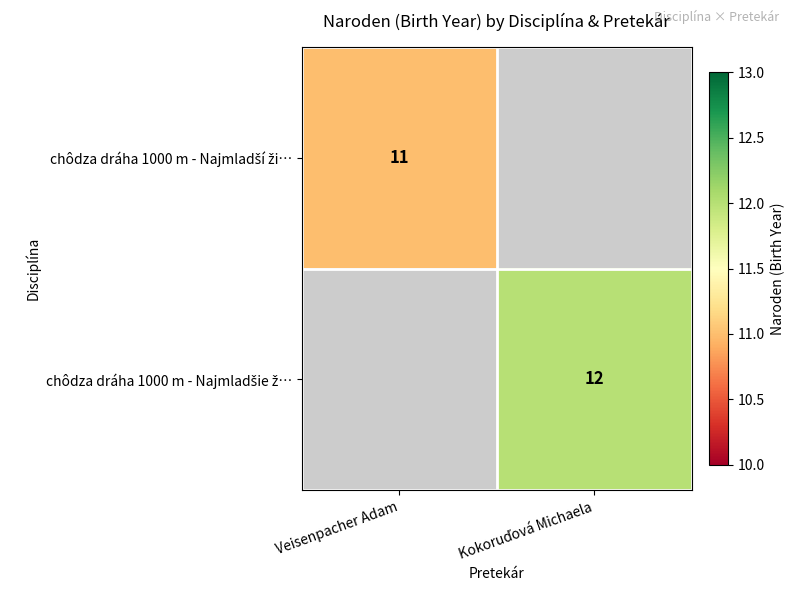

What is the smallest value displayed?

11.0